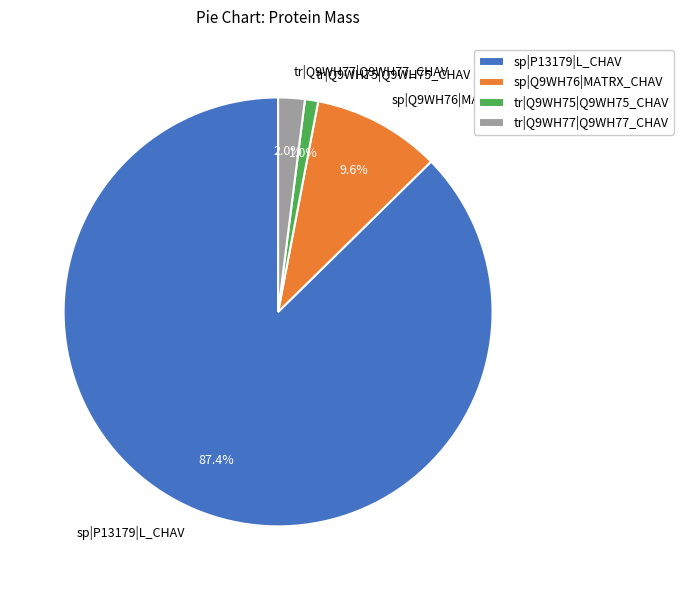

To the nearest percent, what is the average slice percentage?

25%